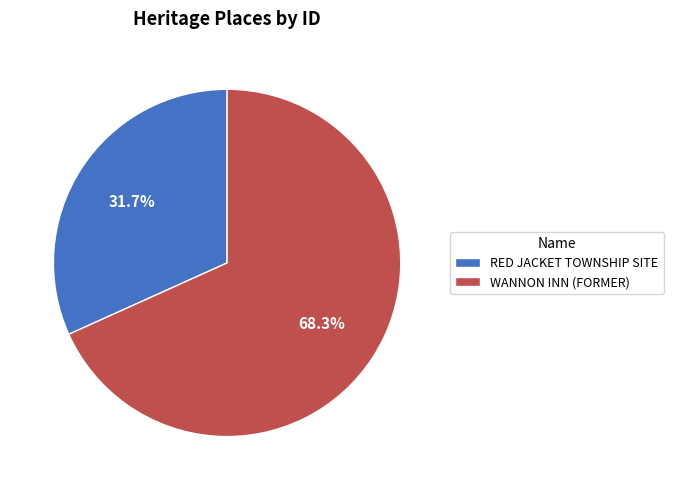

To the nearest percent, what is the combined percentage of WANNON INN (FORMER) and RED JACKET TOWNSHIP SITE?

100%